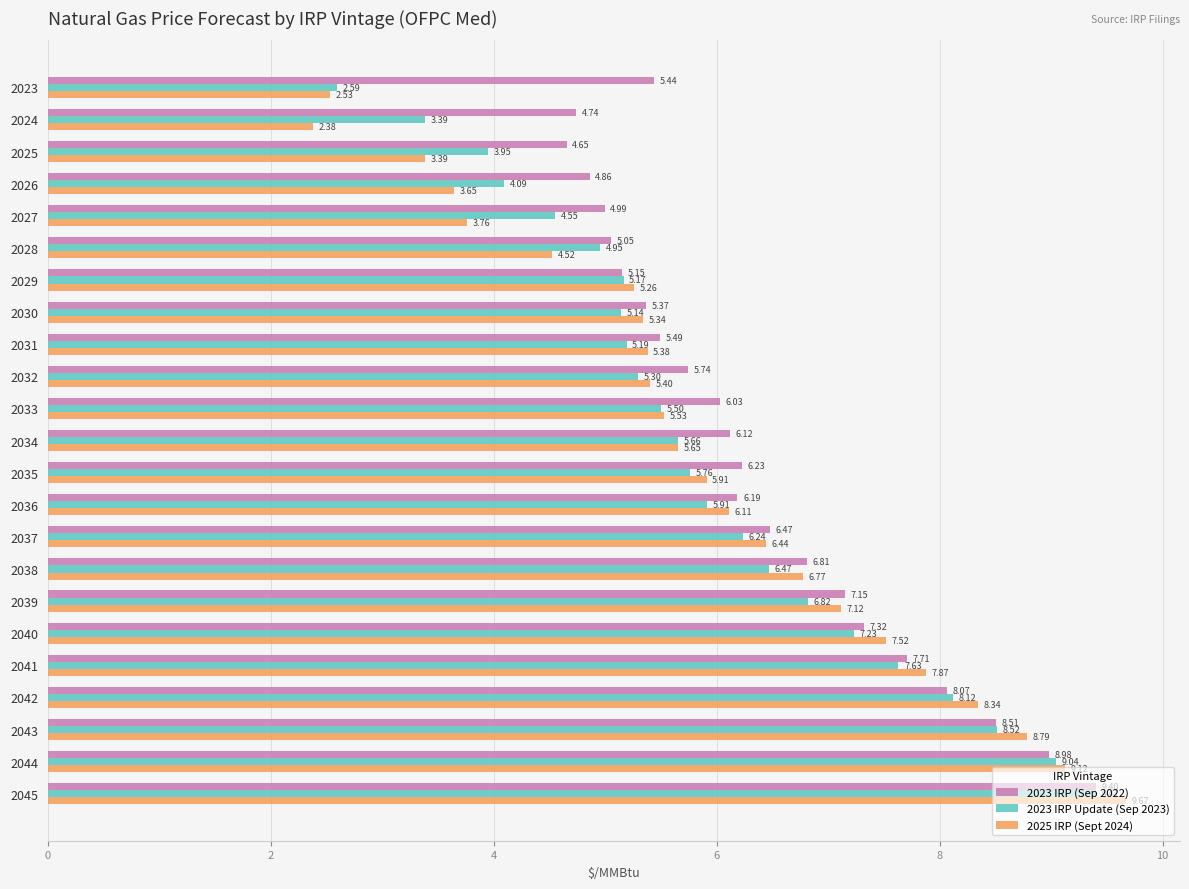

Which category has the highest value in the 2025 IRP (Sept 2024) series?

2045